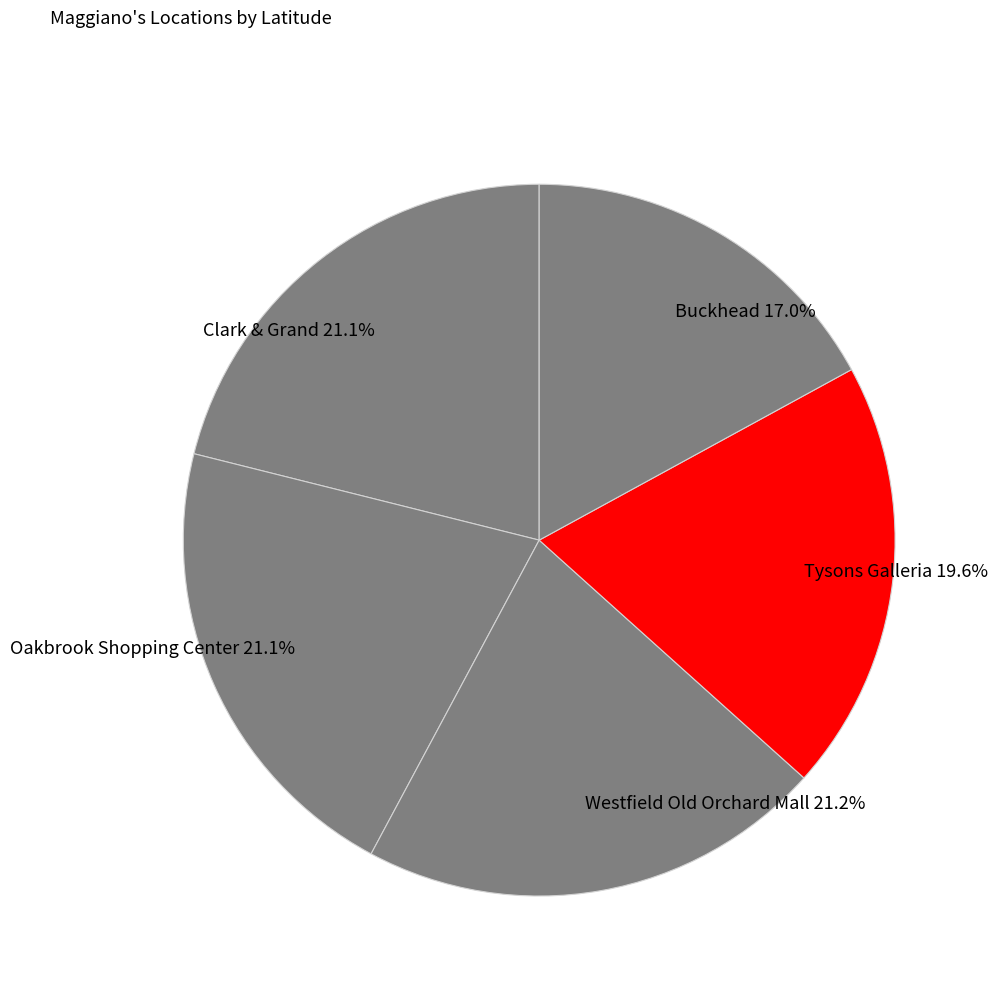

What percentage is the Buckhead slice, to the nearest percent?

17%